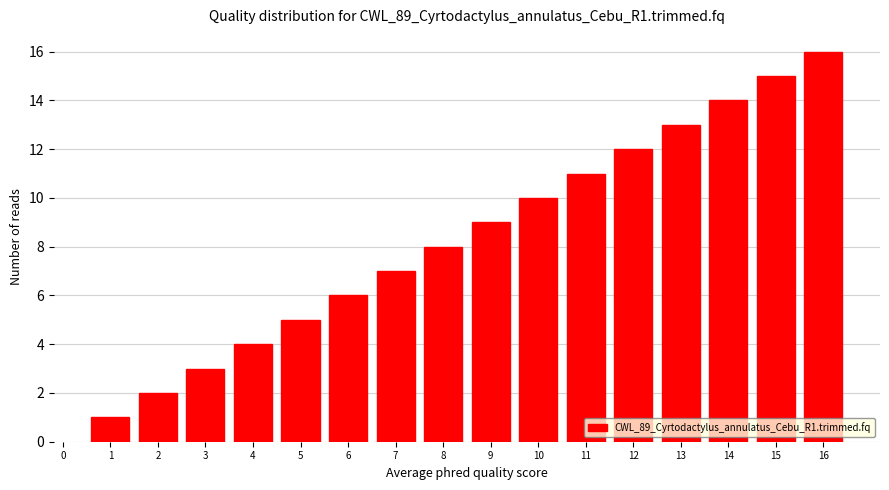

Is it true that the value at 2 is 3?

False